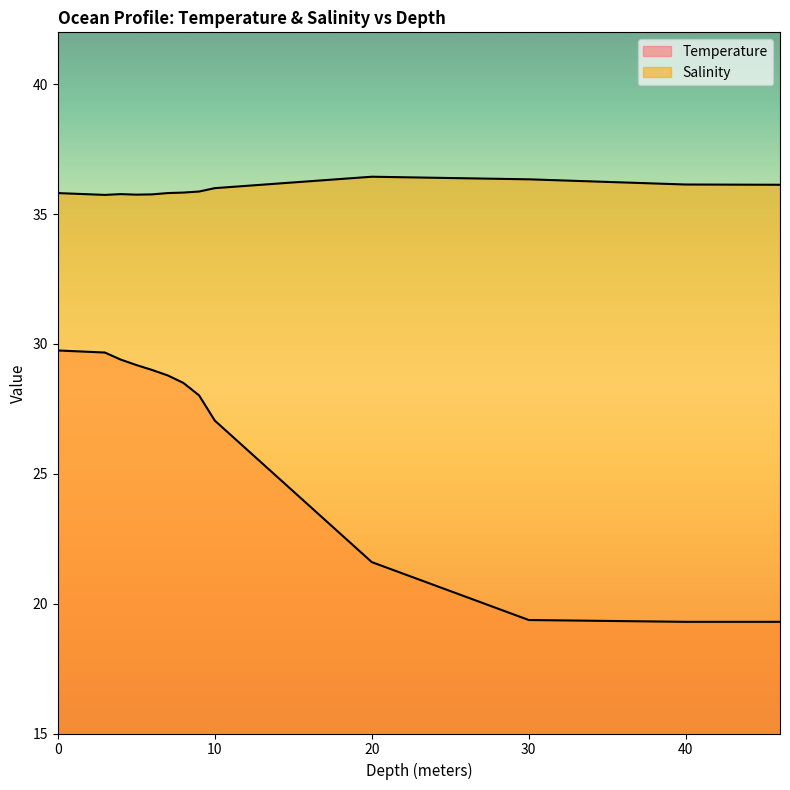

What is the sum of the Salinity values at 5.0 and 10.0?

71.8